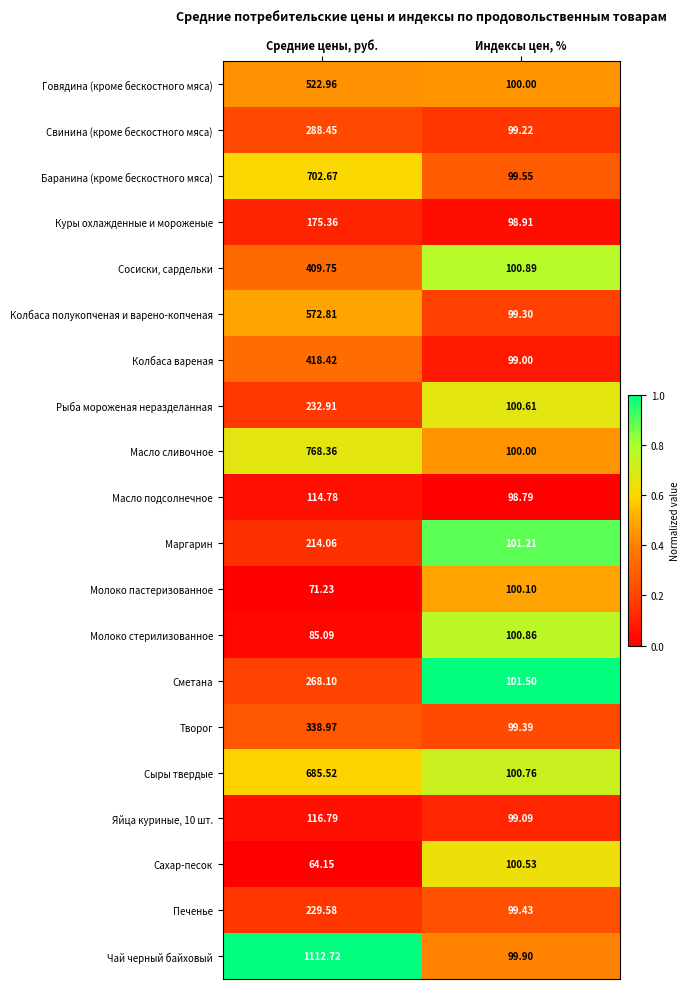

Where does the Сметана series first go above 268?

Средние цены, руб.